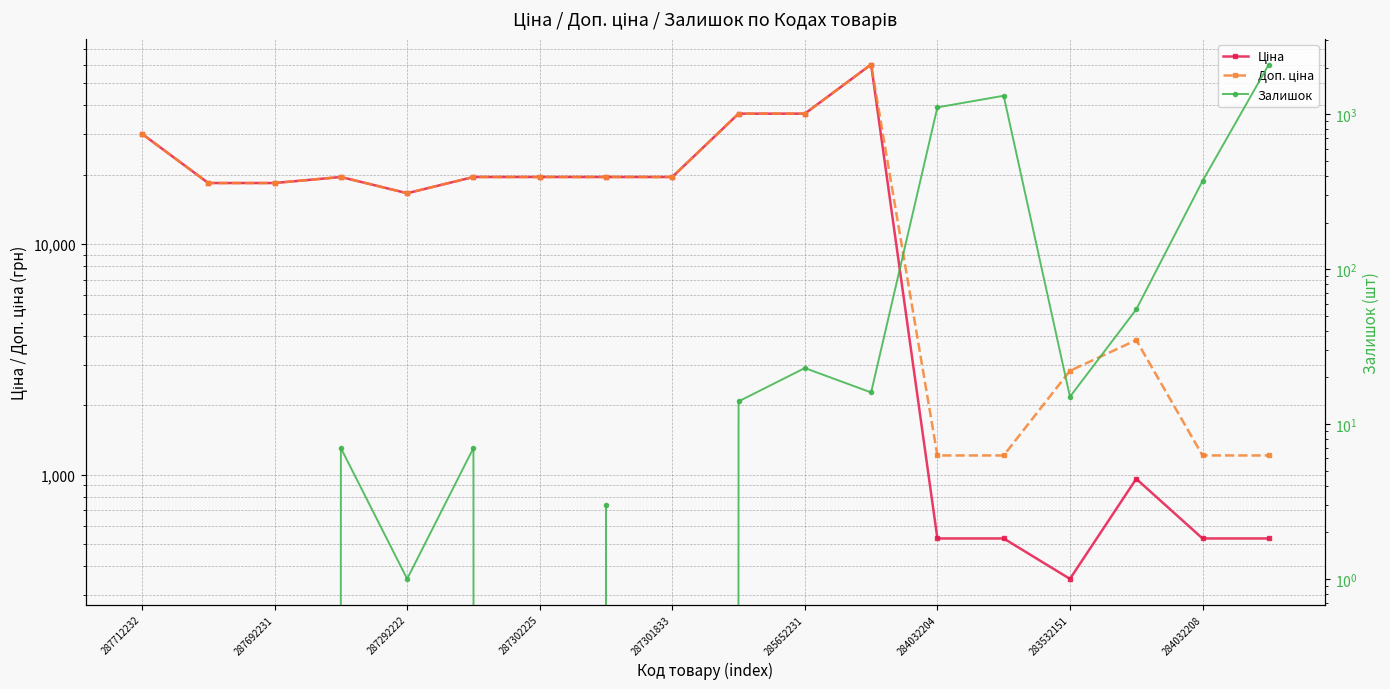

True or false: Ціна has a value of 1364.2 at 15.

False